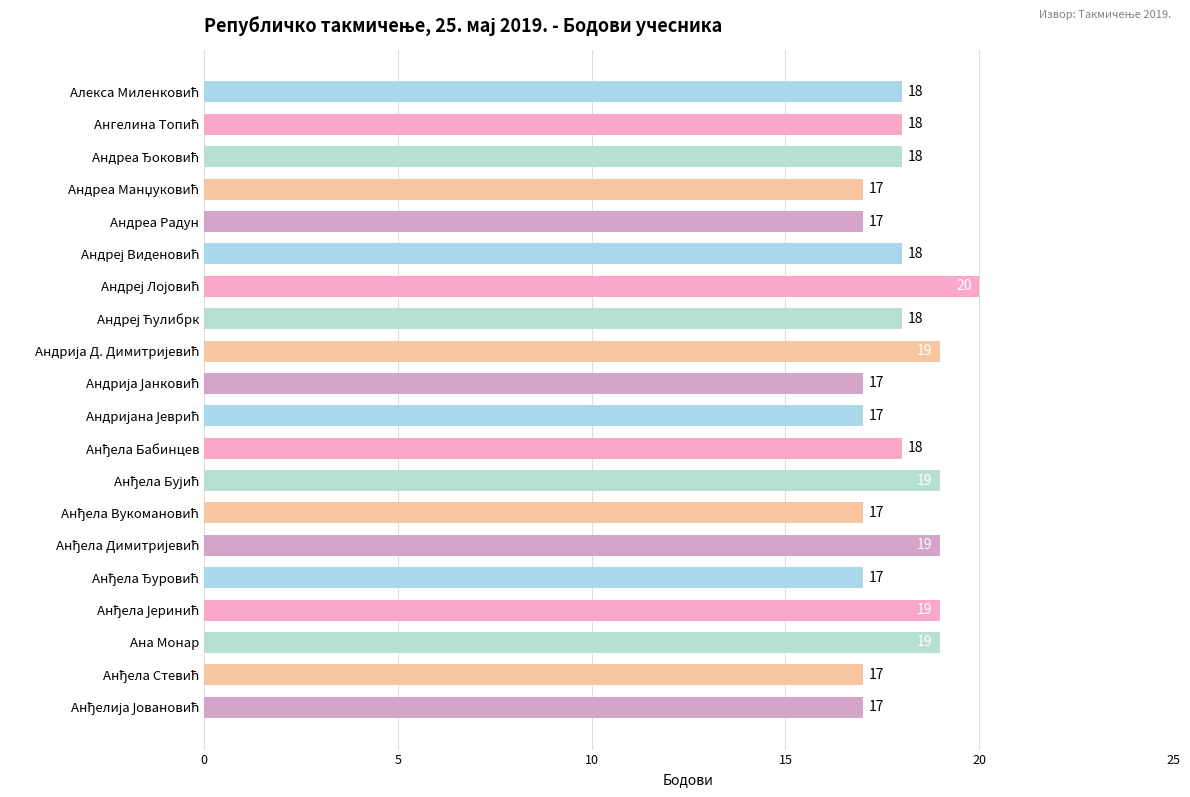

How many data points does each series have?

20